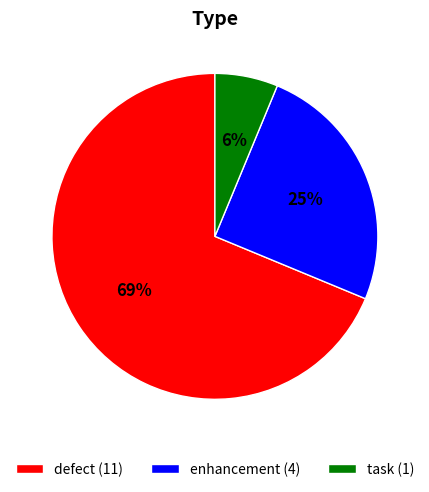

Do defect and task together represent more than half of the pie?

Yes